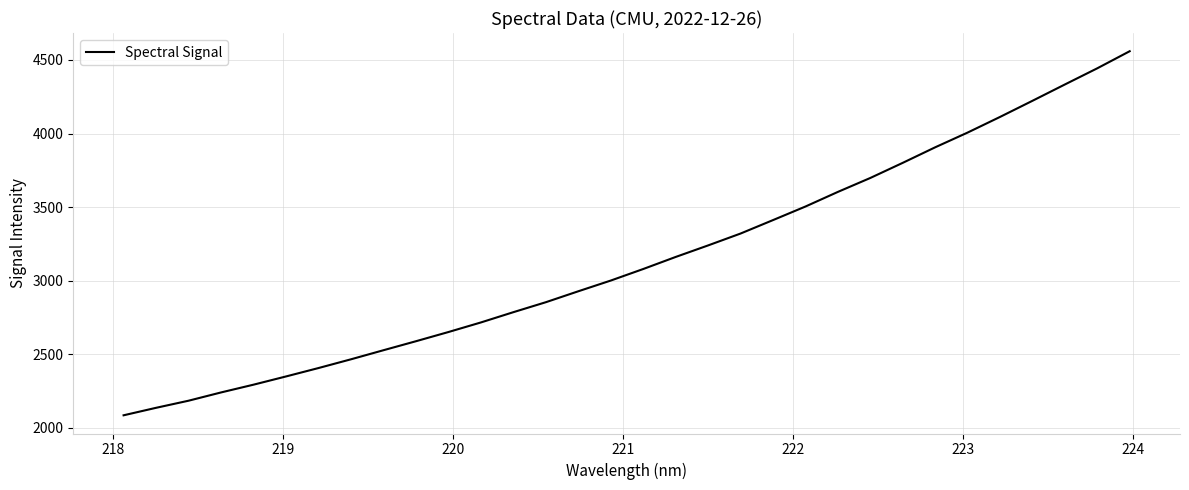

What is the maximum value shown in the chart?

4559.1